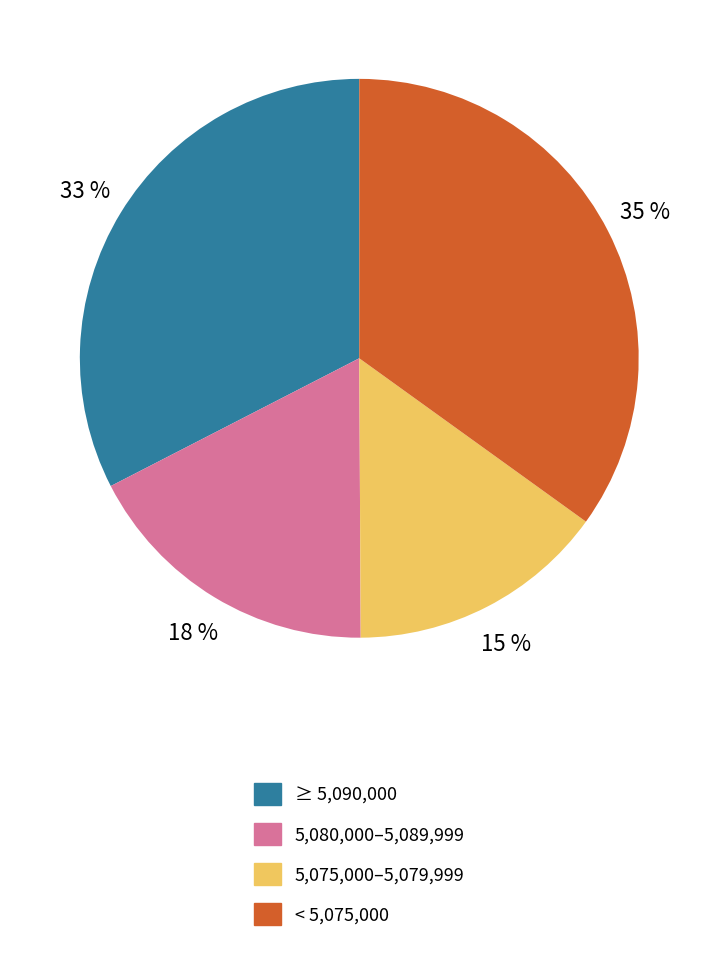

Count the number of slices in the pie.

4